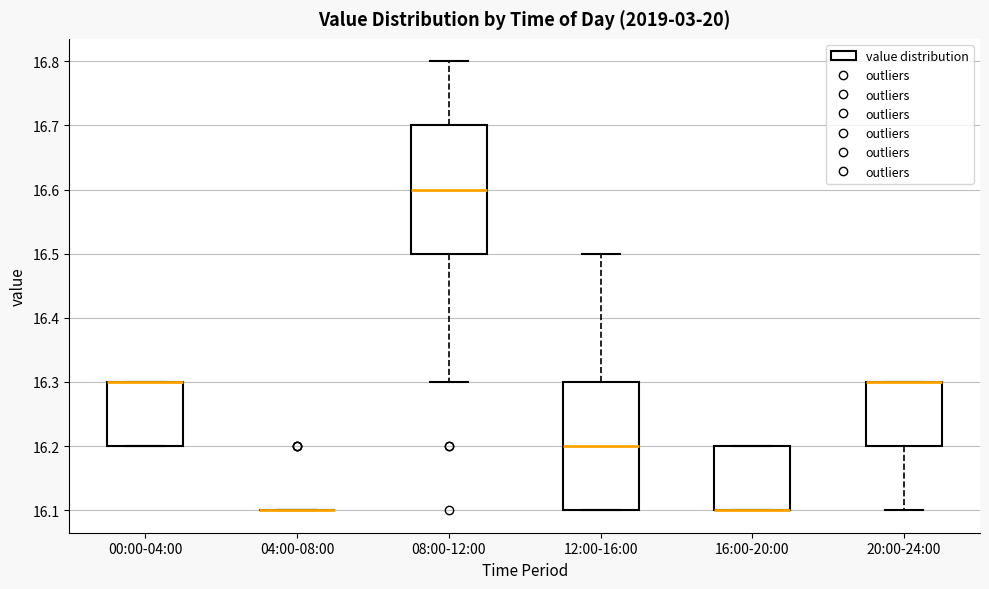

Reading left to right, read every box against the y-axis: the position of its median line, the range the box covers, and the ends of its whiskers. The values are not printed on the chart, so give them approximately, as read against the axis.

00:00-04:00: median 16.3 (drawn on the box's upper edge), box 16.2 to 16.3, whiskers 16.2 to 16.3
04:00-08:00: box collapsed to a line at 16.1, whiskers 16.1 to 16.1
08:00-12:00: median 16.6, box 16.5 to 16.7, whiskers 16.3 to 16.8
12:00-16:00: median 16.2, box 16.1 to 16.3, whiskers 16.1 to 16.5
16:00-20:00: median 16.1 (drawn on the box's lower edge), box 16.1 to 16.2, whiskers 16.1 to 16.2
20:00-24:00: median 16.3 (drawn on the box's upper edge), box 16.2 to 16.3, whiskers 16.1 to 16.3